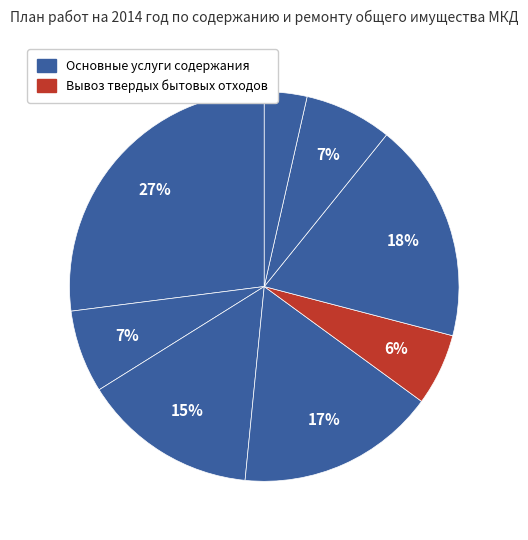

Count the number of slices in the pie.

8